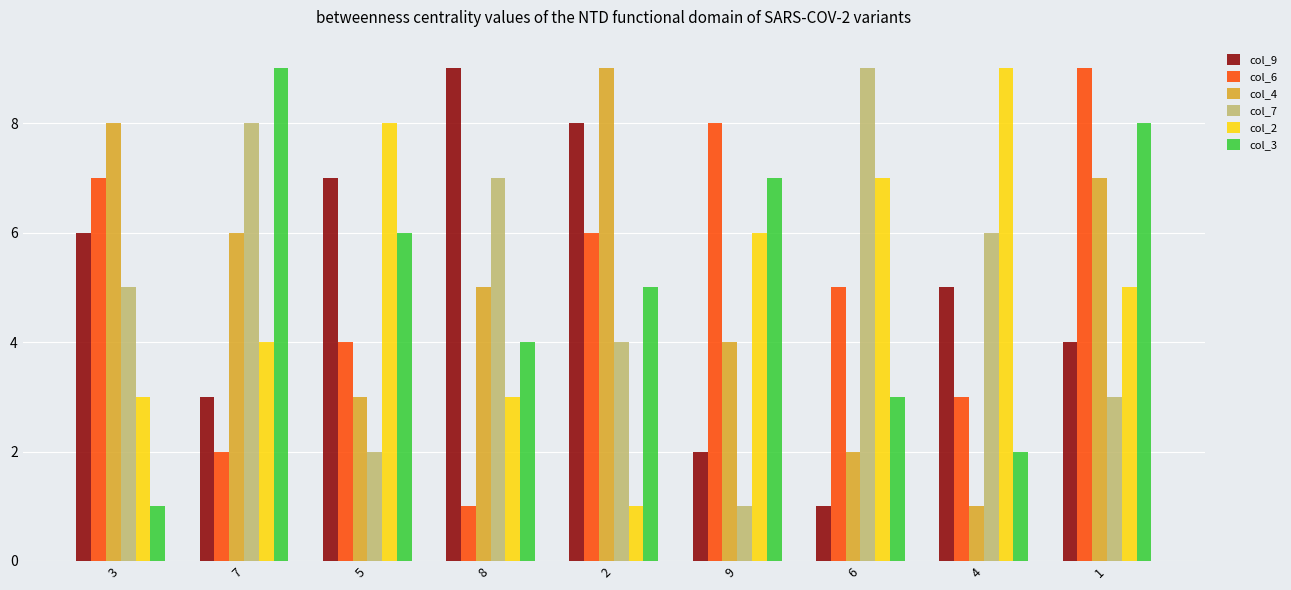

What is the sum of all col_6 values?

45